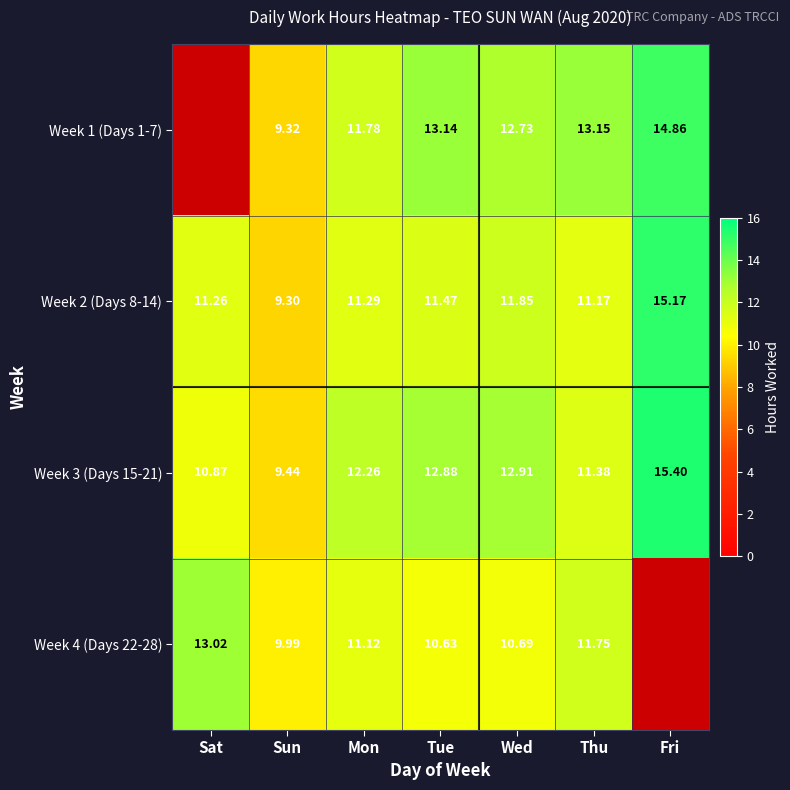

At which label does Week 1 (Days 1-7) reach its minimum?

Sat